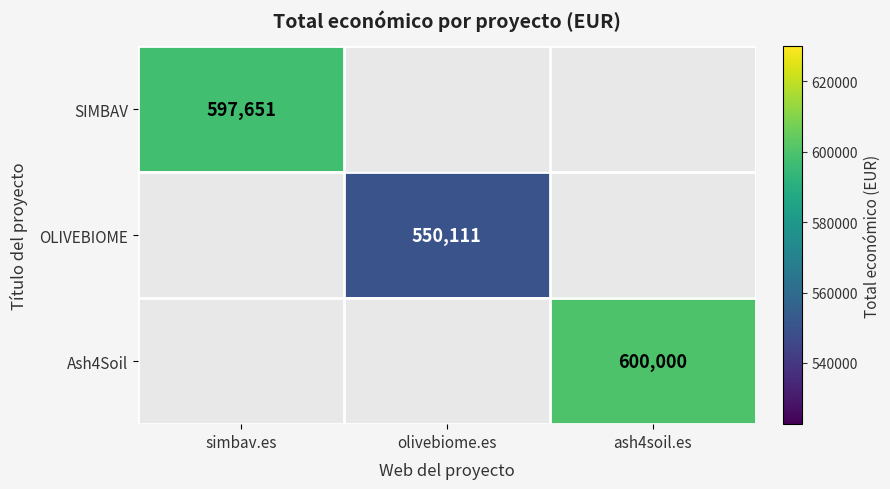

Is the value of OLIVEBIOME at olivebiome.es greater than the value of SIMBAV at simbav.es?

No